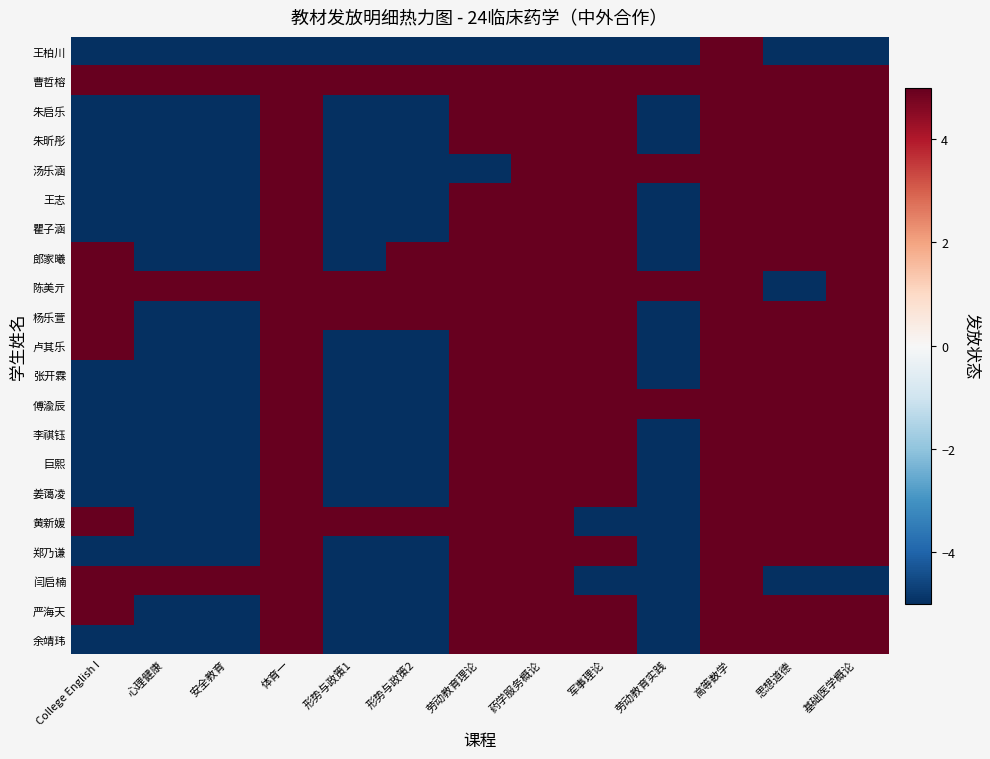

What is the total value across all series at 体育一?

95